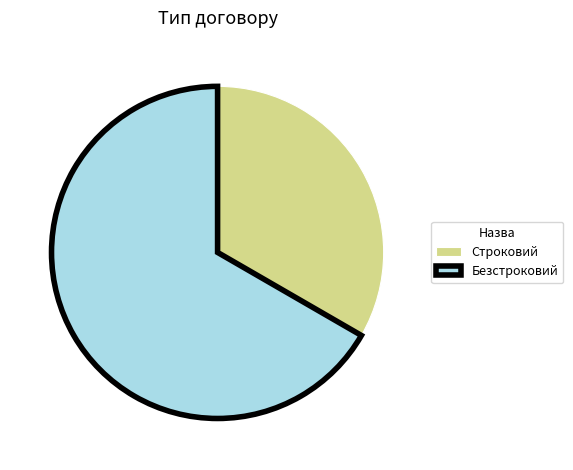

Rank the categories by value from lowest to highest.

Строковий, Безстроковий